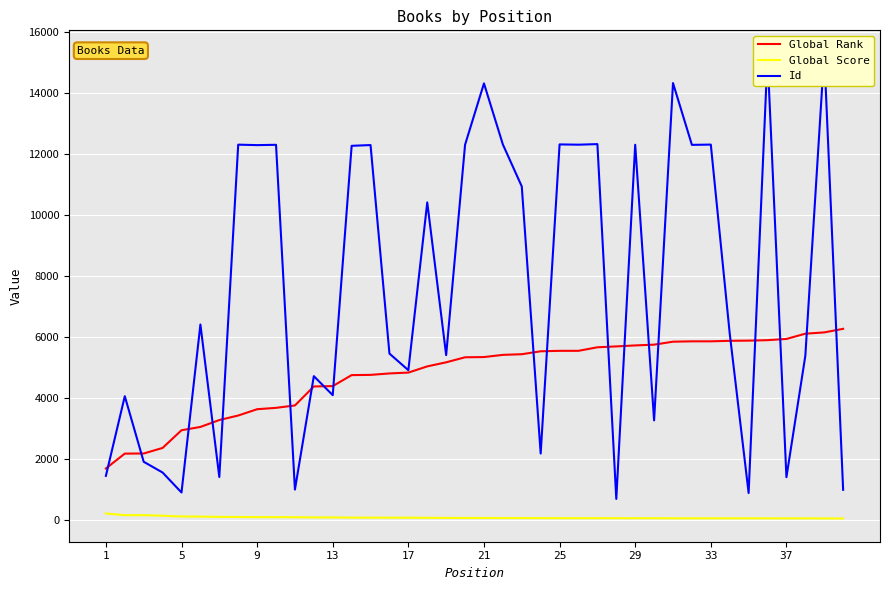

What is the value of the Id point at the 19th from the left?

5408